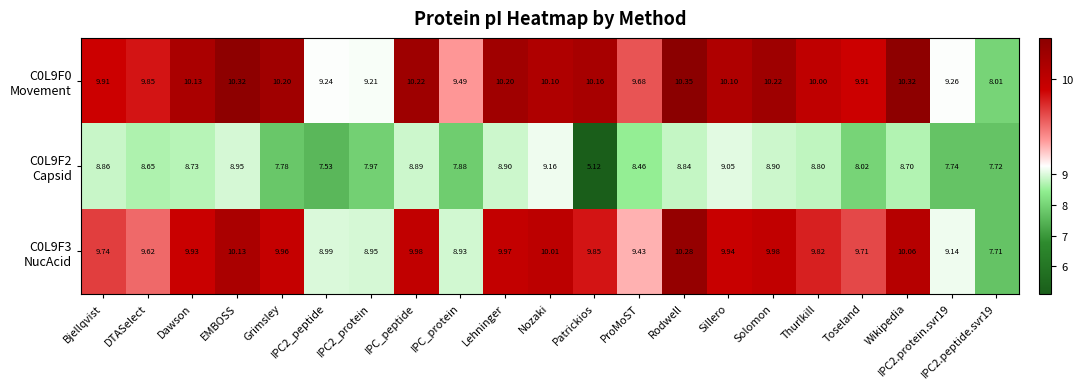

Which label corresponds to the smallest value in the chart?

Patrickios